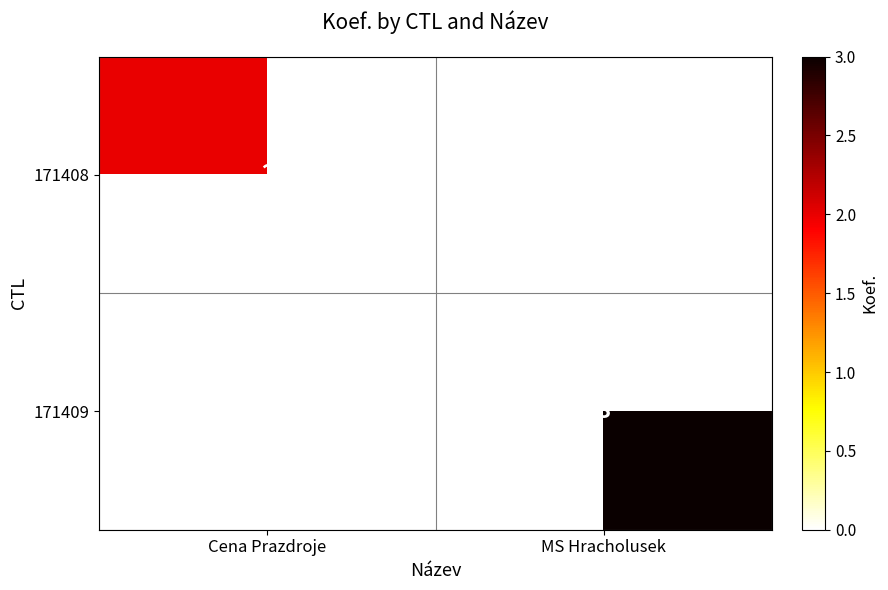

True or false: 171409 has a value of 5 at MS Hracholusek.

False